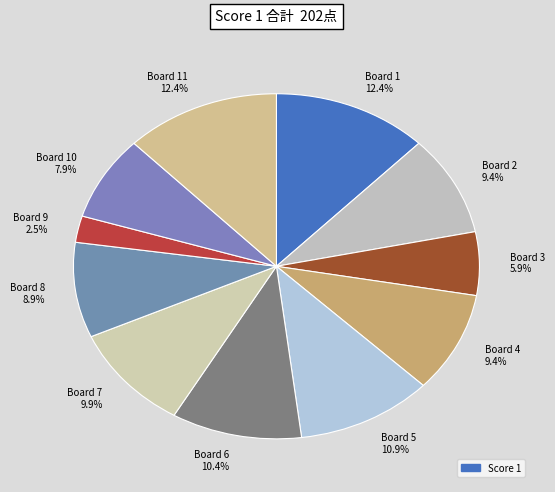

How many segments does this pie chart have?

11